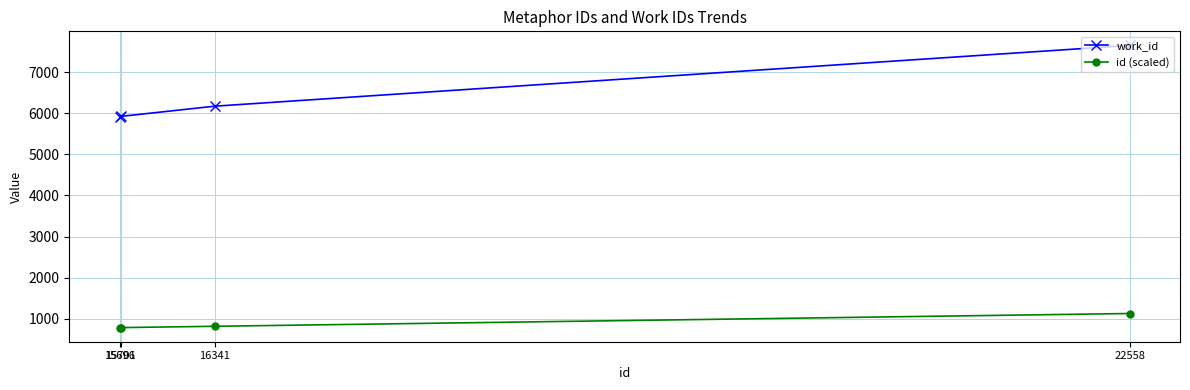

At how many categories does at least one series exceed 2524?

4